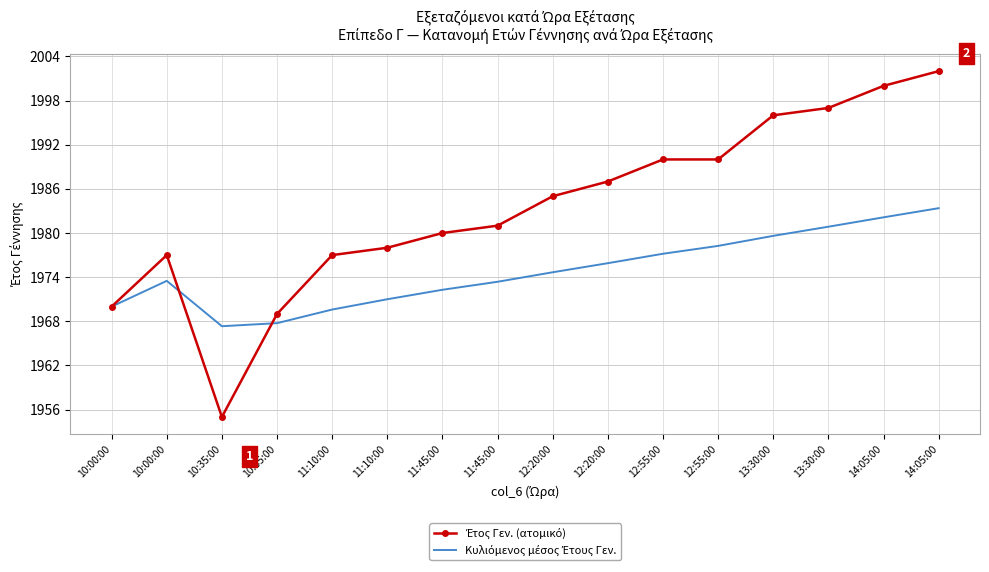

Reading right to left, extract all data points from this chart.

Έτος Γεν. (ατομικό): 2002.0	2000.0	1997.0	1996.0	1990.0	1990.0	1987.0	1985.0	1981.0	1980.0	1978.0	1977.0	1969.0	1955.0	1977.0	1970.0
Κυλιόμενος μέσος Έτους Γεν.: 1983.4	1982.1	1980.9	1979.6	1978.2	1977.2	1975.9	1974.7	1973.4	1972.3	1971.0	1969.6	1967.8	1967.3	1973.5	1970.0